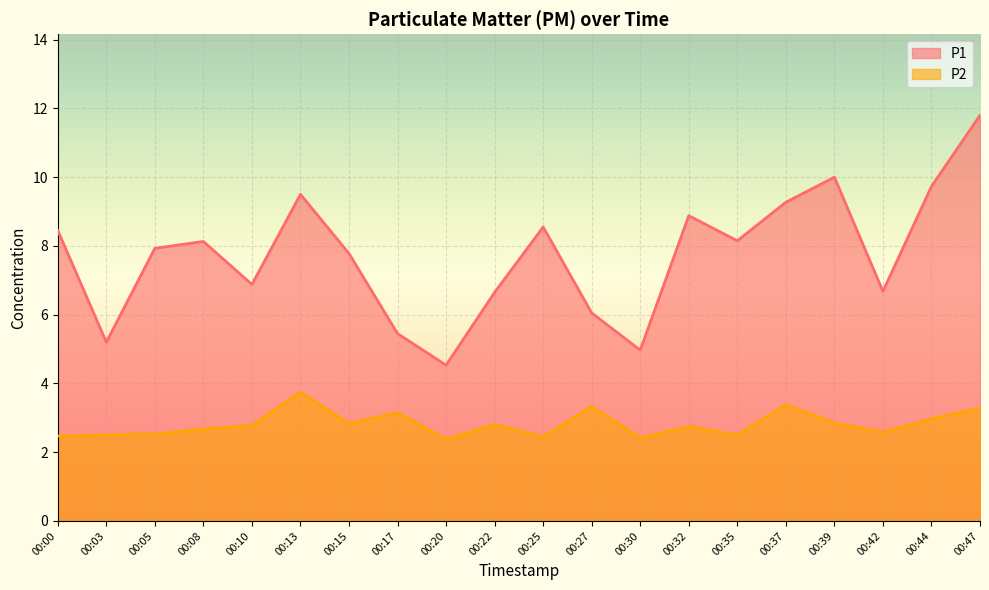

Reading right to left, list all the values displayed in this chart.

P1: 00:47=11.8	00:44=9.7	00:42=6.7	00:39=10.0	00:37=9.3	00:35=8.2	00:32=8.9	00:30=5.0	00:27=6.0	00:25=8.6	00:22=6.7	00:20=4.5	00:17=5.5	00:15=7.8	00:13=9.5	00:10=6.9	00:08=8.1	00:05=7.9	00:03=5.2	00:00=8.4
P2: 00:47=3.3	00:44=3.0	00:42=2.6	00:39=2.9	00:37=3.4	00:35=2.5	00:32=2.8	00:30=2.4	00:27=3.3	00:25=2.5	00:22=2.8	00:20=2.4	00:17=3.1	00:15=2.8	00:13=3.8	00:10=2.8	00:08=2.7	00:05=2.5	00:03=2.5	00:00=2.5